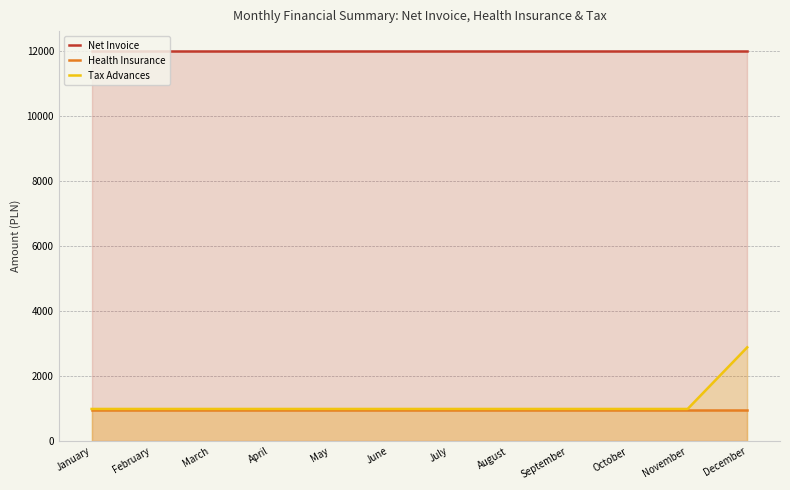

At how many categories does at least one series exceed 2376?

12